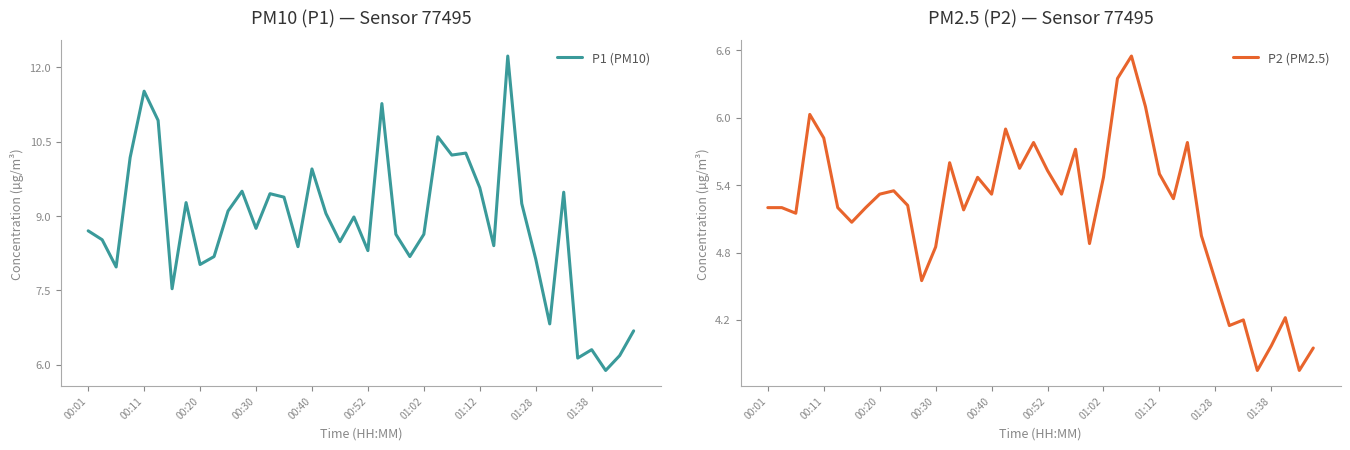

What is the highest value of the P1 (PM10) series?

12.2